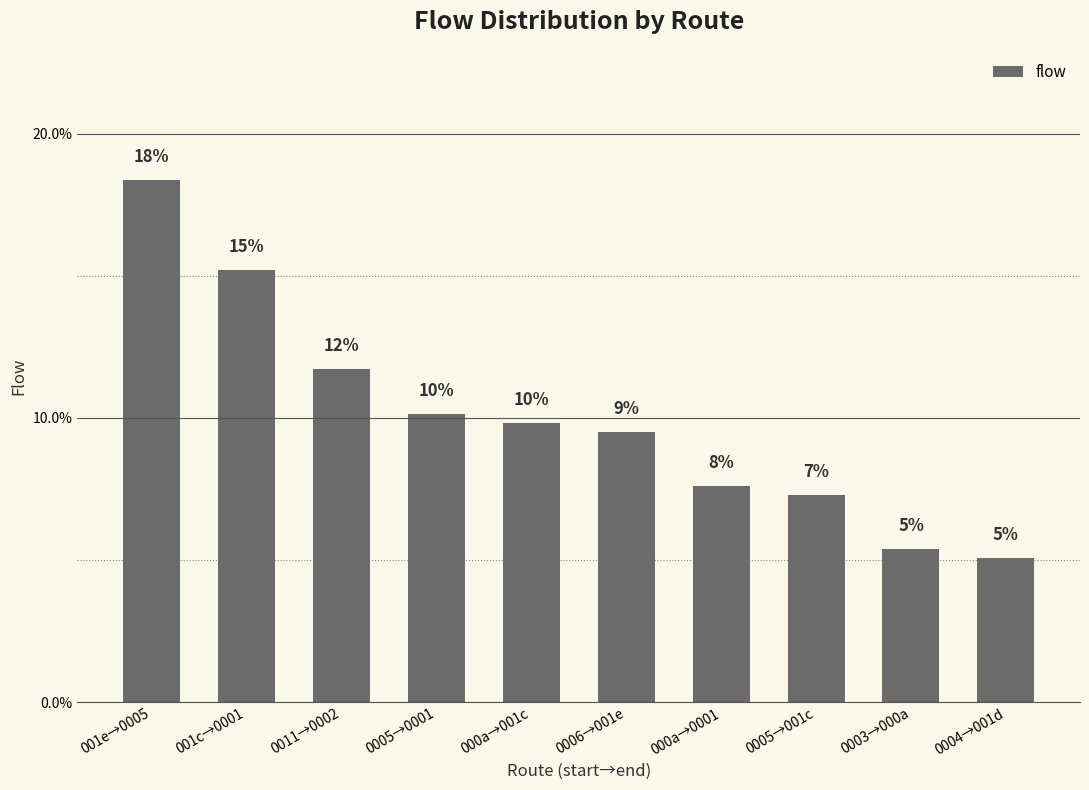

Reading right to left, transcribe all the data shown in this chart.

0004→001d=0.1	0003→000a=0.1	0005→001c=0.1	000a→0001=0.1	0006→001e=0.1	000a→001c=0.1	0005→0001=0.1	0011→0002=0.1	001c→0001=0.2	001e→0005=0.2